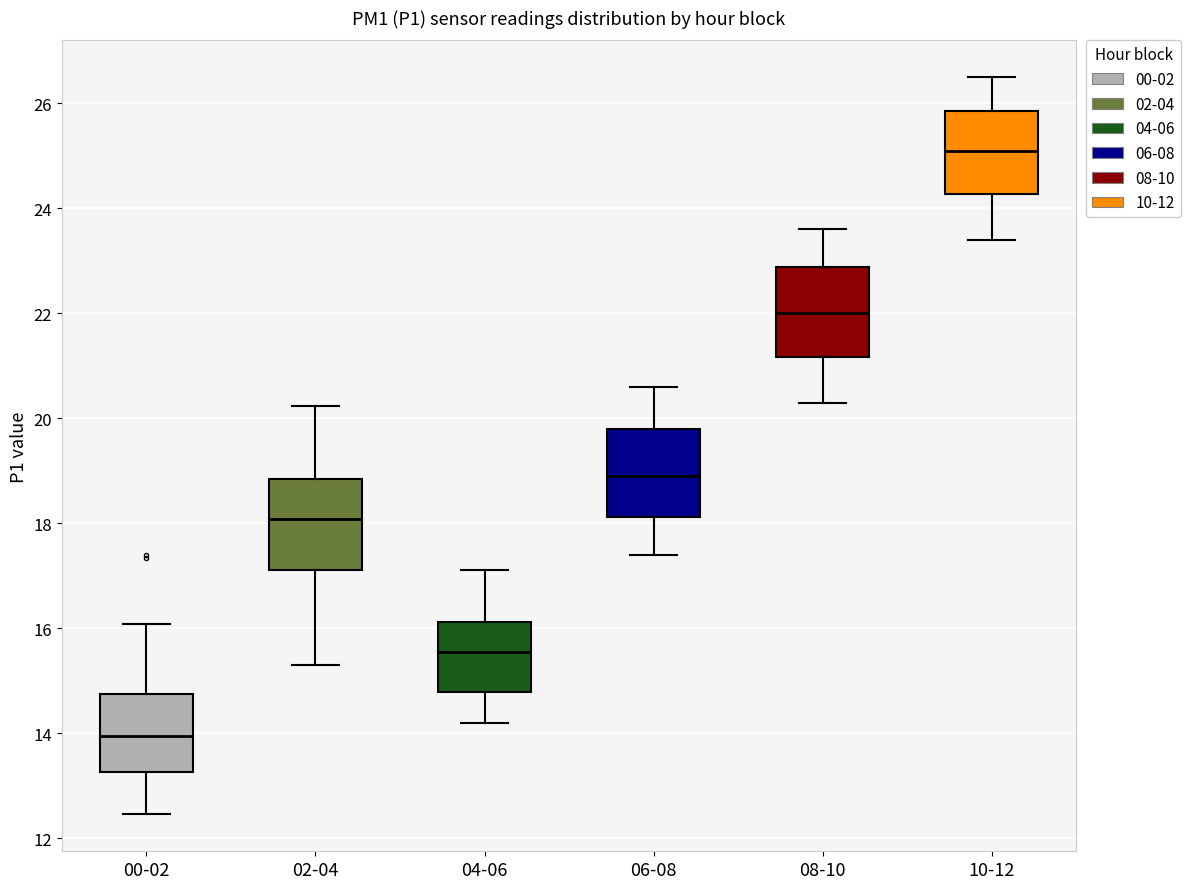

Where does the upper whisker of the box for 08-10 end on the y-axis? The values are not printed on the chart, so give them approximately, as read against the axis.

23.6